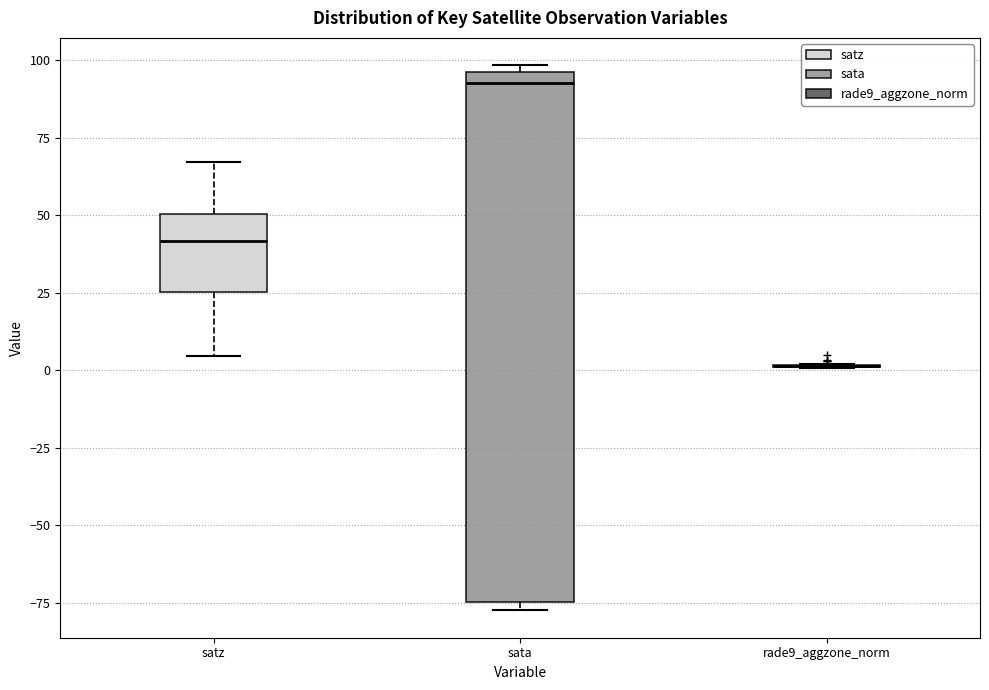

Where is the upper edge of the box for sata on the y-axis? The values are not printed on the chart, so give them approximately, as read against the axis.

95